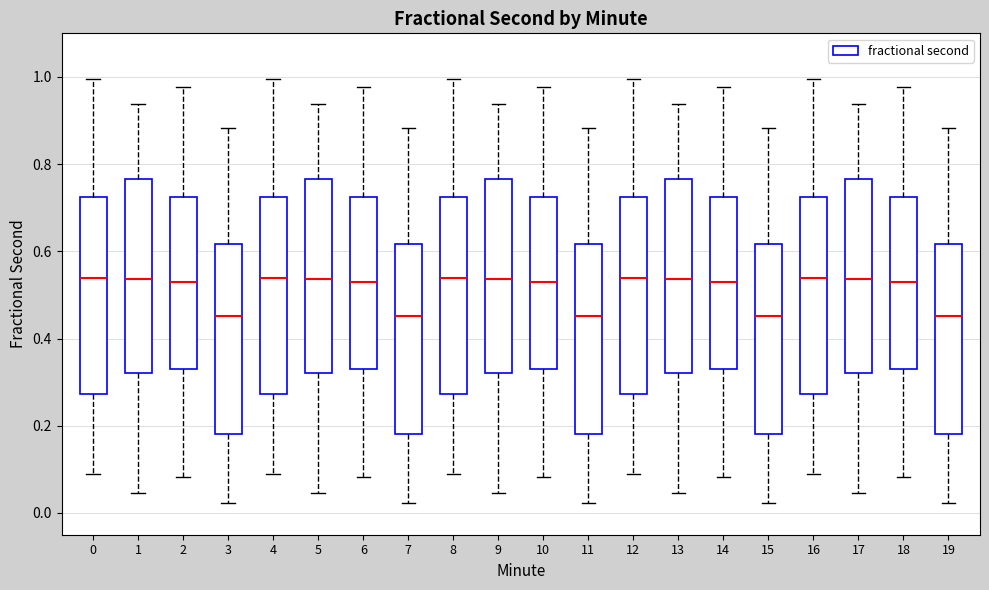

Reading left to right, transcribe this box plot: for each box, give where its median line is, the range the box spans, and where its two whiskers end, as read against the y-axis. The values are not printed on the chart, so give them approximately, as read against the axis.

0: median 0.54, box 0.28 to 0.72, whiskers 0.08 to 1.00
1: median 0.54, box 0.32 to 0.76, whiskers 0.04 to 0.94
2: median 0.54, box 0.34 to 0.72, whiskers 0.08 to 0.98
3: median 0.46, box 0.18 to 0.62, whiskers 0.02 to 0.88
4: median 0.54, box 0.28 to 0.72, whiskers 0.08 to 1.00
5: median 0.54, box 0.32 to 0.76, whiskers 0.04 to 0.94
6: median 0.54, box 0.34 to 0.72, whiskers 0.08 to 0.98
7: median 0.46, box 0.18 to 0.62, whiskers 0.02 to 0.88
8: median 0.54, box 0.28 to 0.72, whiskers 0.08 to 1.00
9: median 0.54, box 0.32 to 0.76, whiskers 0.04 to 0.94
10: median 0.54, box 0.34 to 0.72, whiskers 0.08 to 0.98
11: median 0.46, box 0.18 to 0.62, whiskers 0.02 to 0.88
12: median 0.54, box 0.28 to 0.72, whiskers 0.08 to 1.00
13: median 0.54, box 0.32 to 0.76, whiskers 0.04 to 0.94
14: median 0.54, box 0.34 to 0.72, whiskers 0.08 to 0.98
15: median 0.46, box 0.18 to 0.62, whiskers 0.02 to 0.88
16: median 0.54, box 0.28 to 0.72, whiskers 0.08 to 1.00
17: median 0.54, box 0.32 to 0.76, whiskers 0.04 to 0.94
18: median 0.54, box 0.34 to 0.72, whiskers 0.08 to 0.98
19: median 0.46, box 0.18 to 0.62, whiskers 0.02 to 0.88